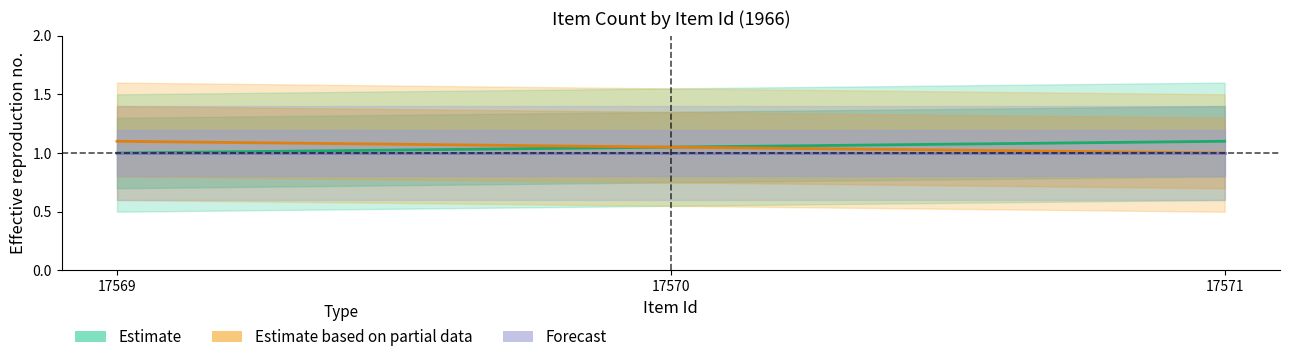

What is the value of the Estimate based on partial data point at the 3rd from the left?

1.0